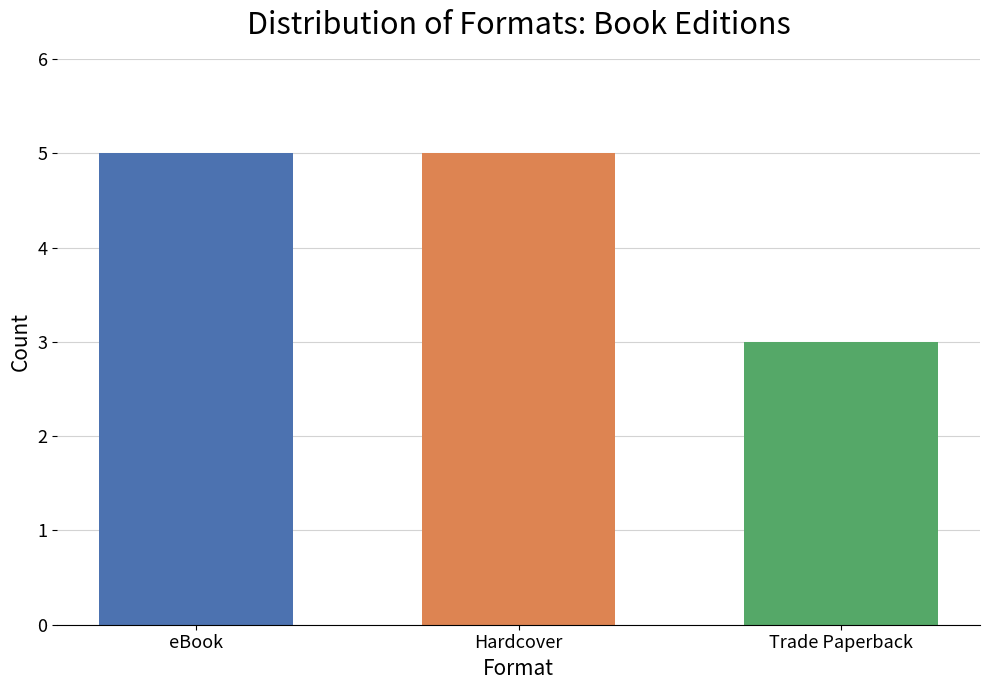

What is the maximum value shown in the chart?

5